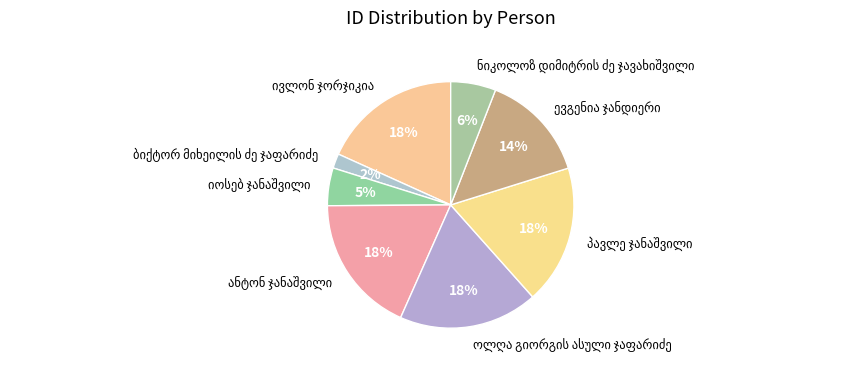

Is there a majority slice in this chart?

No